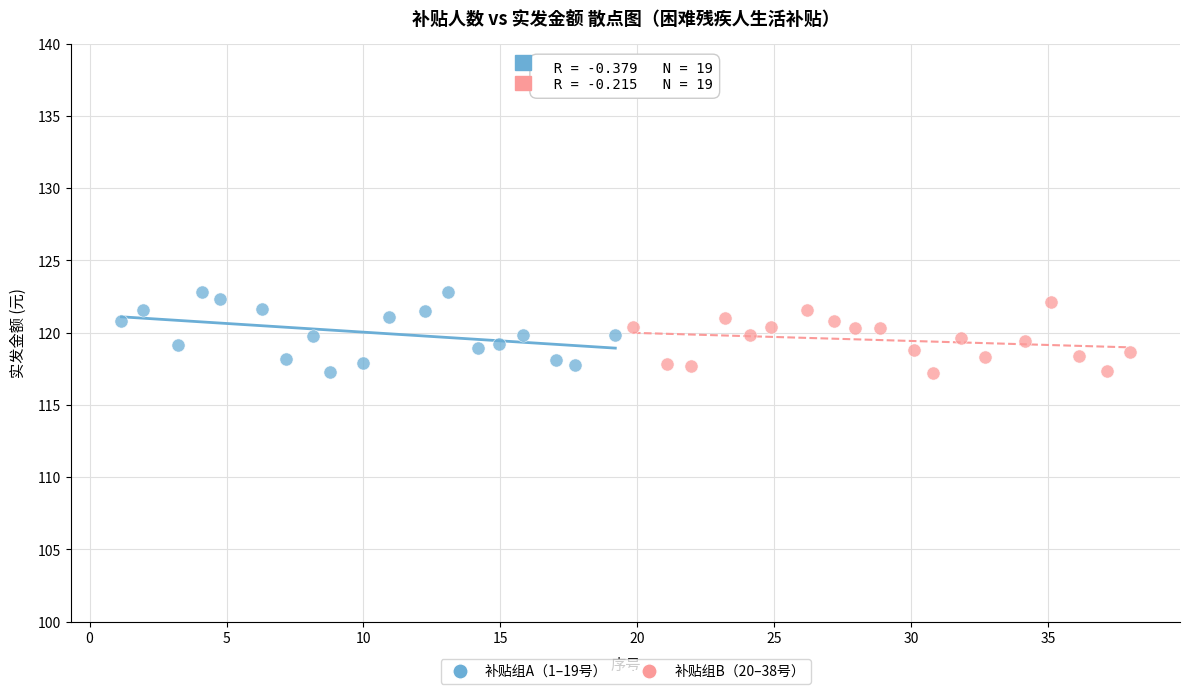

Which series has the largest Y range (max minus min)?

补贴组A（1–19号）